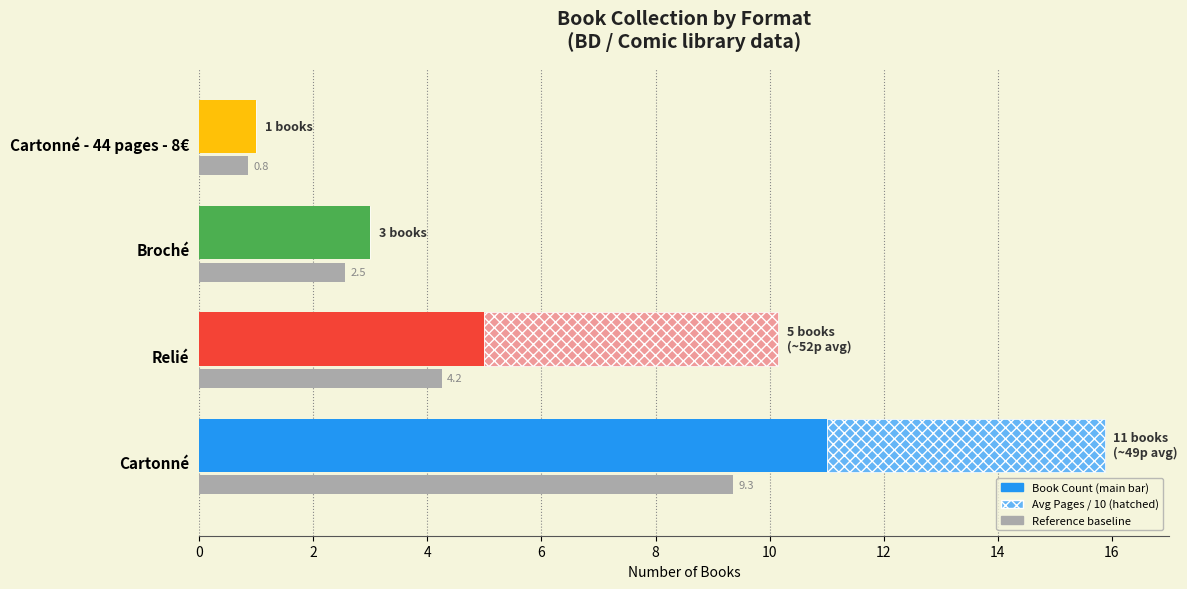

What is the sum of all Book Count values?

20.0